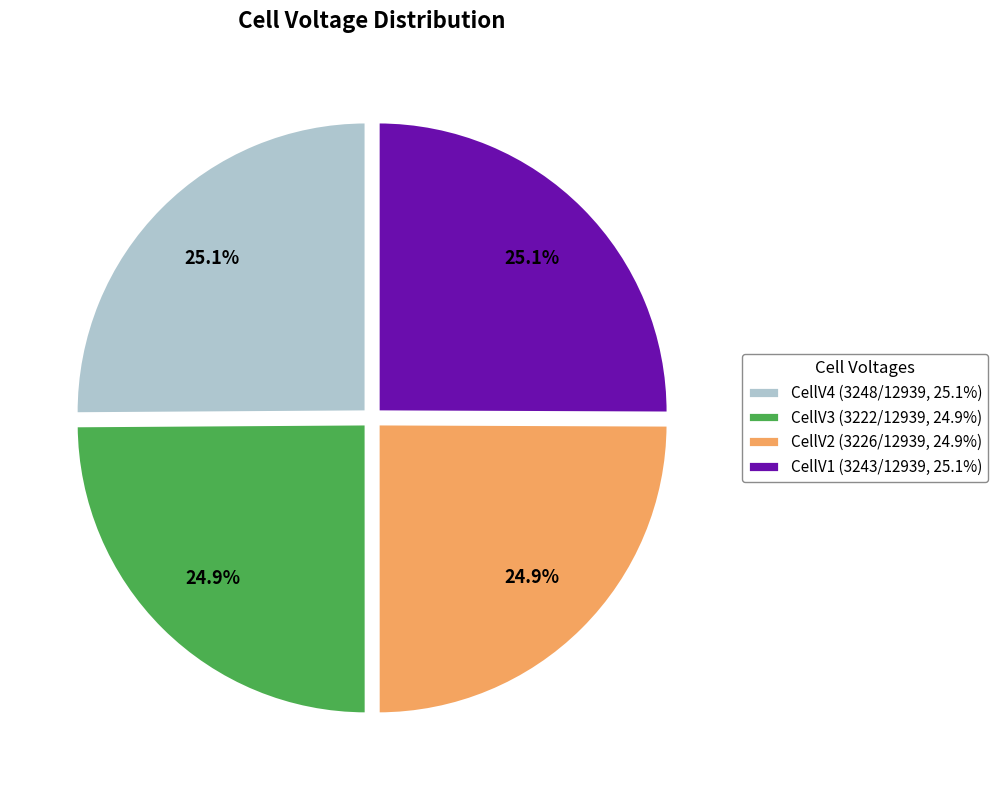

Approximately how many times larger is the value at CellV2 (3226/12939, 24.9%) compared to CellV3 (3222/12939, 24.9%)?

1.0